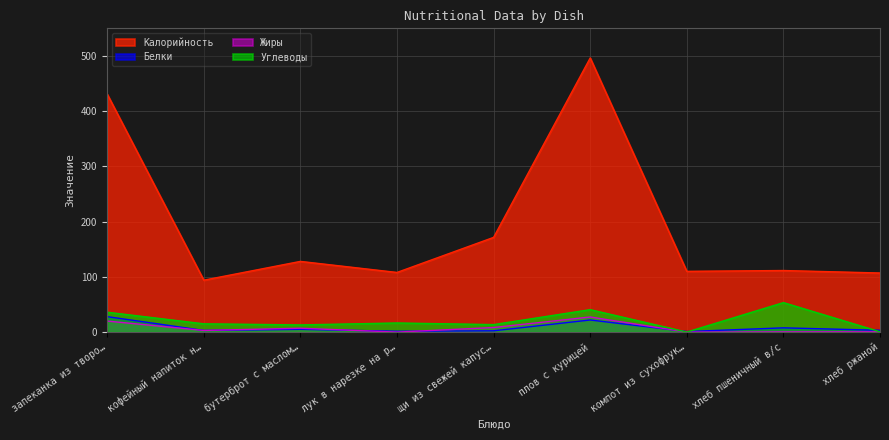

What is the maximum value shown in the chart?

496.4